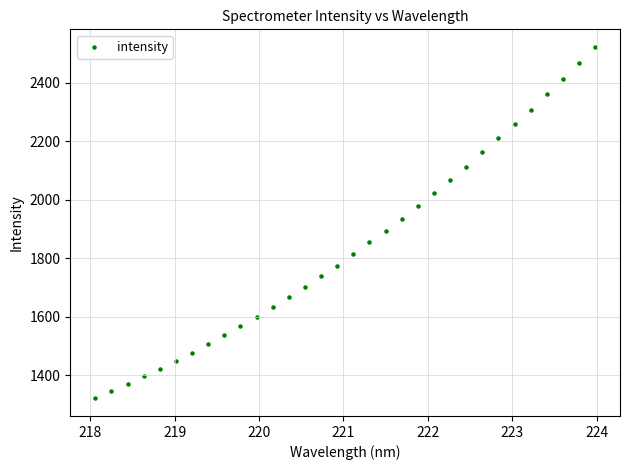

What is the range of X values (max minus min)?

5.9